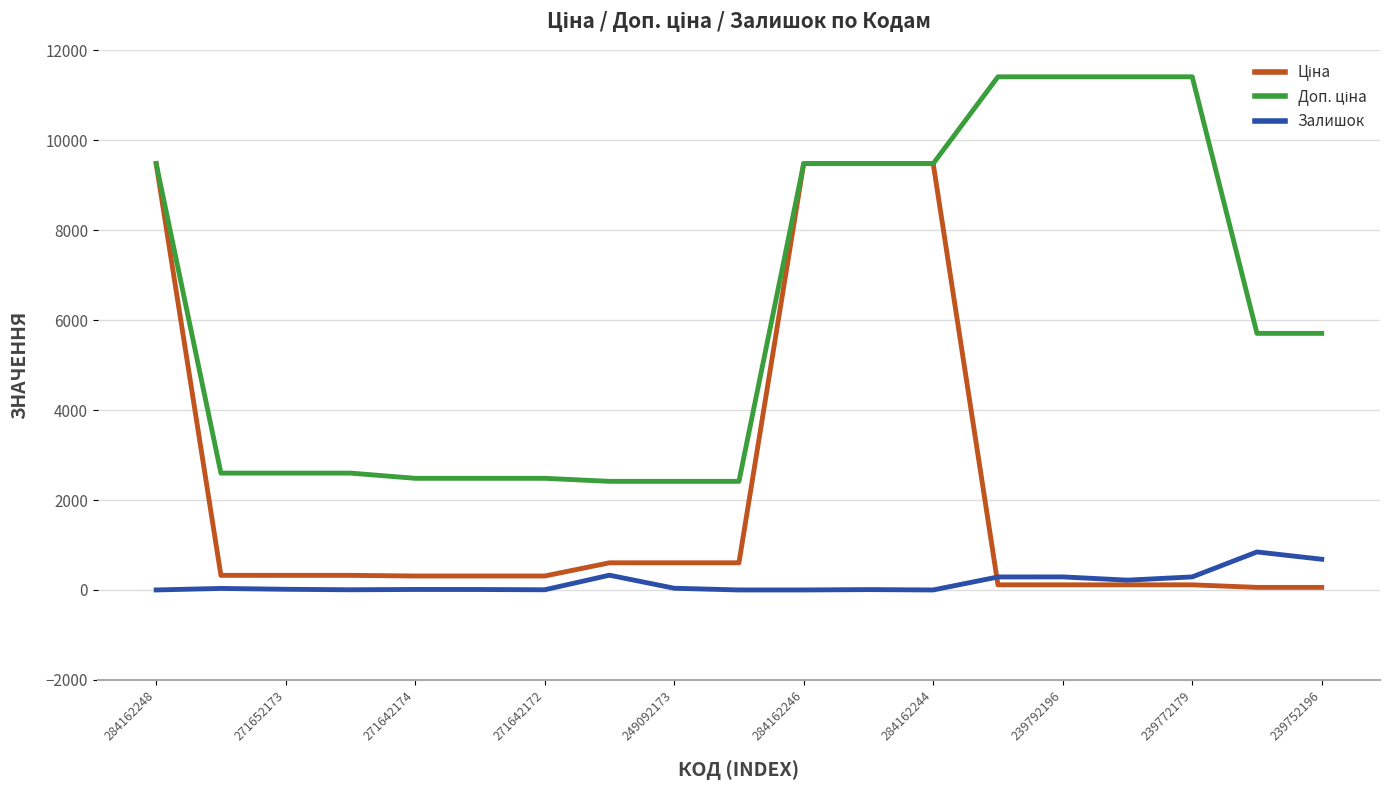

What is the maximum value shown in the chart?

11410.0